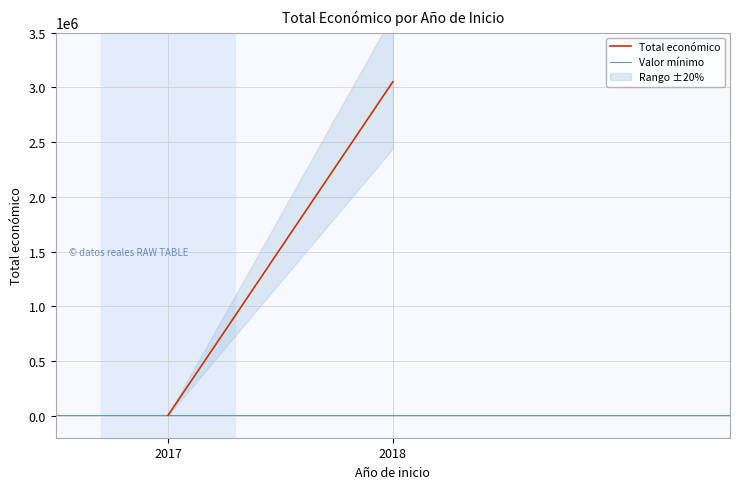

What is the highest value of the Total económico series?

3051573